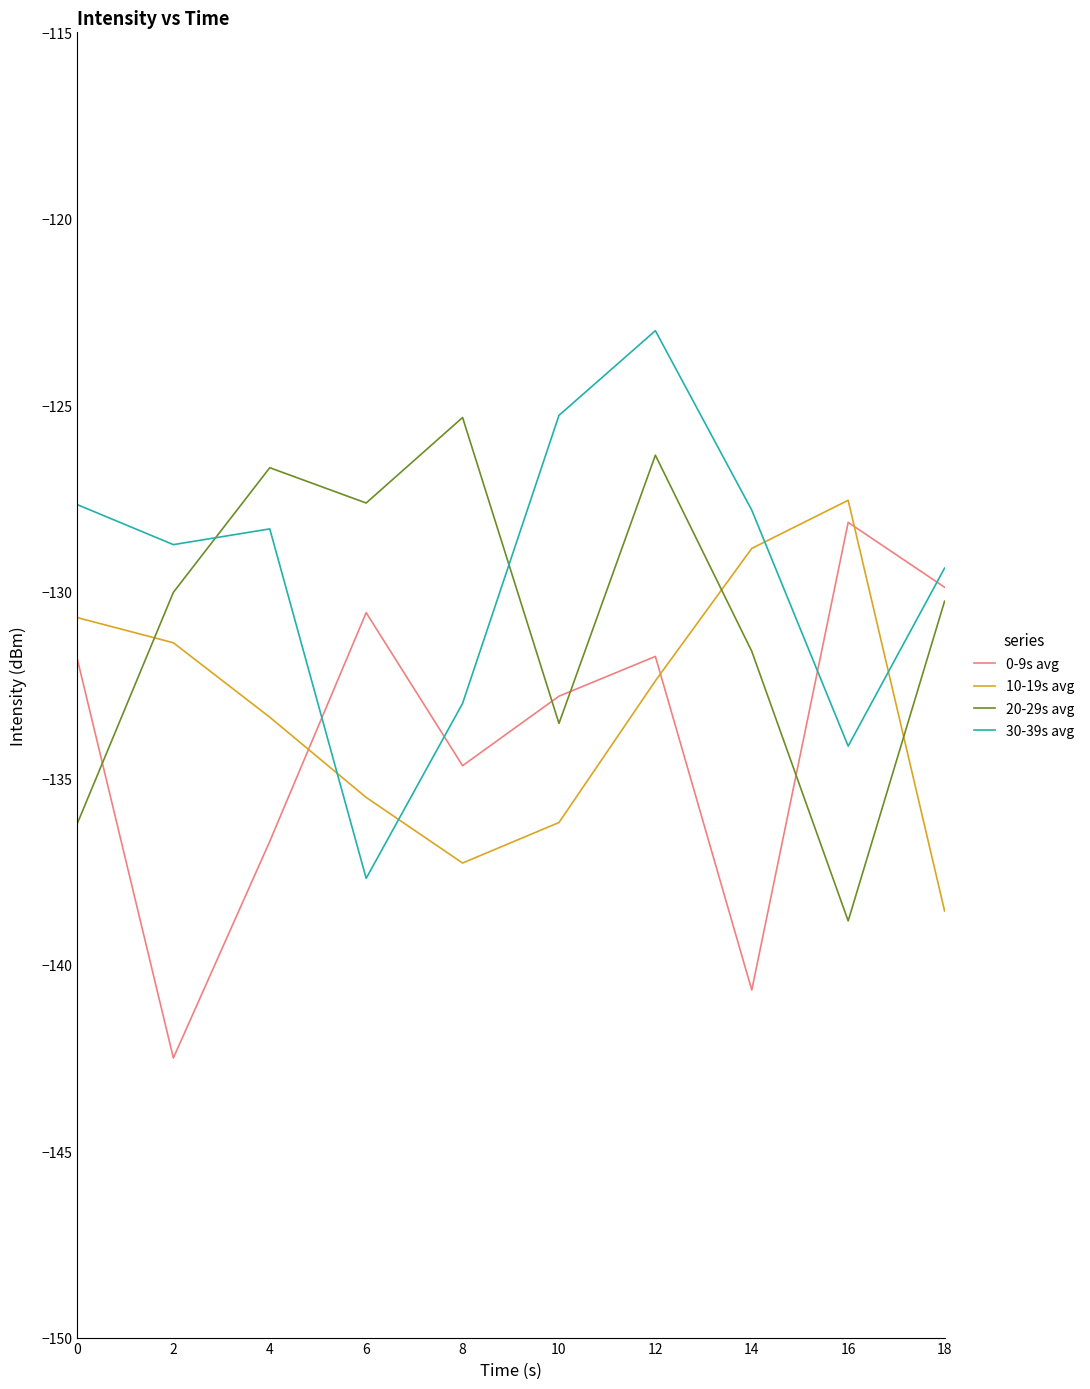

List the series in order of their peak value, highest first.

30-39s avg, 20-29s avg, 10-19s avg, 0-9s avg